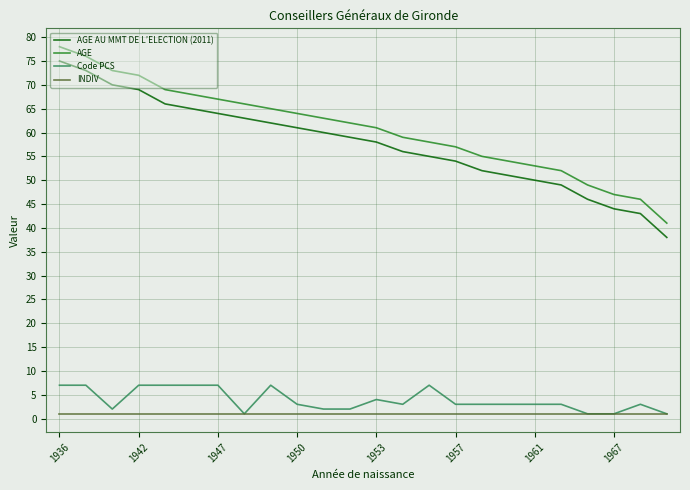

Does the chart display data point markers on the line(s)?

No